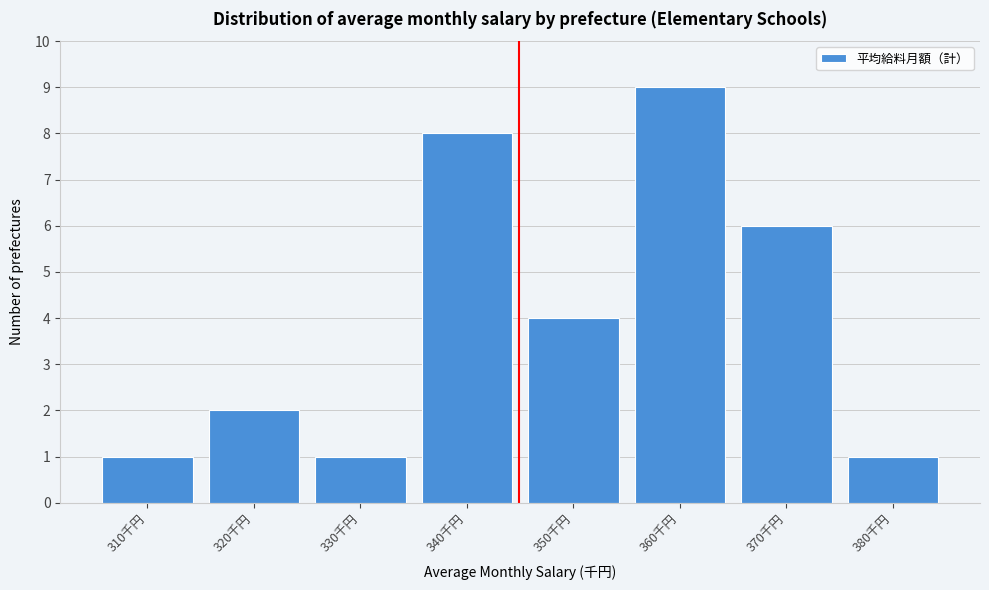

Reading left to right, list all the values displayed in this chart.

1	2	1	8	4	9	6	1